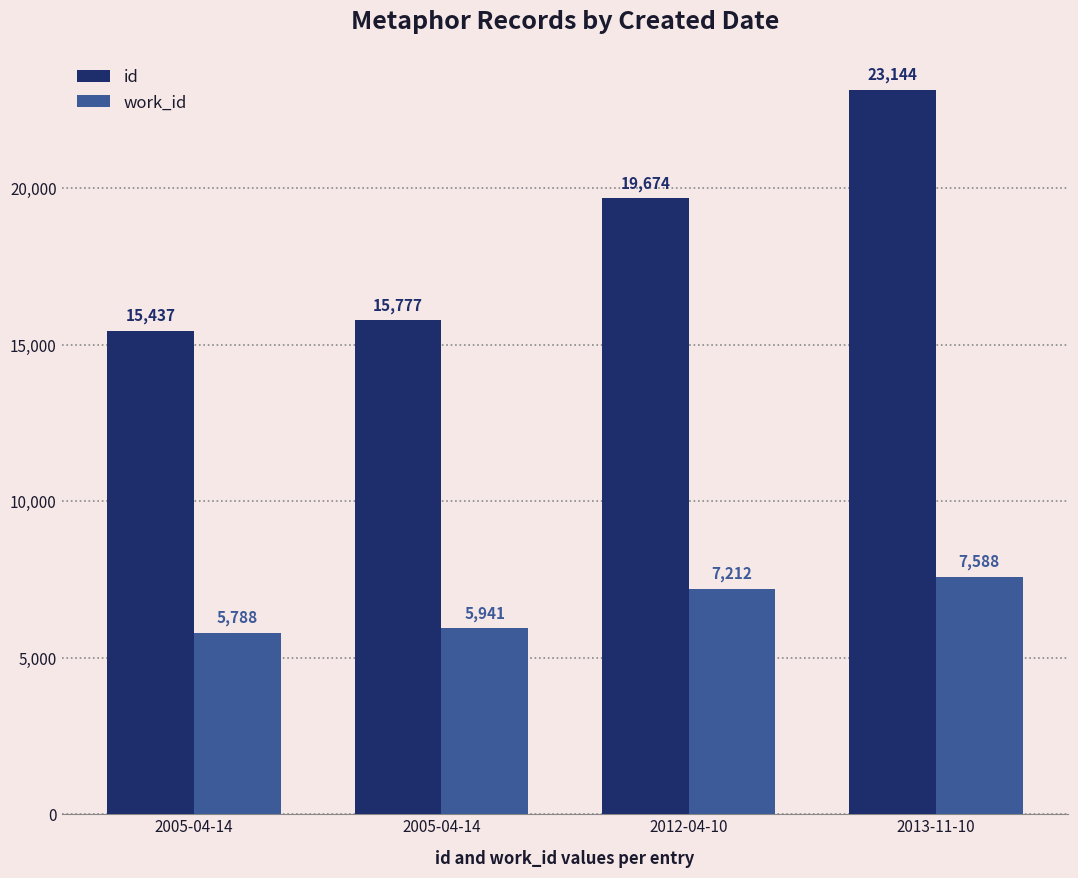

Does the chart contain stacked bars?

No